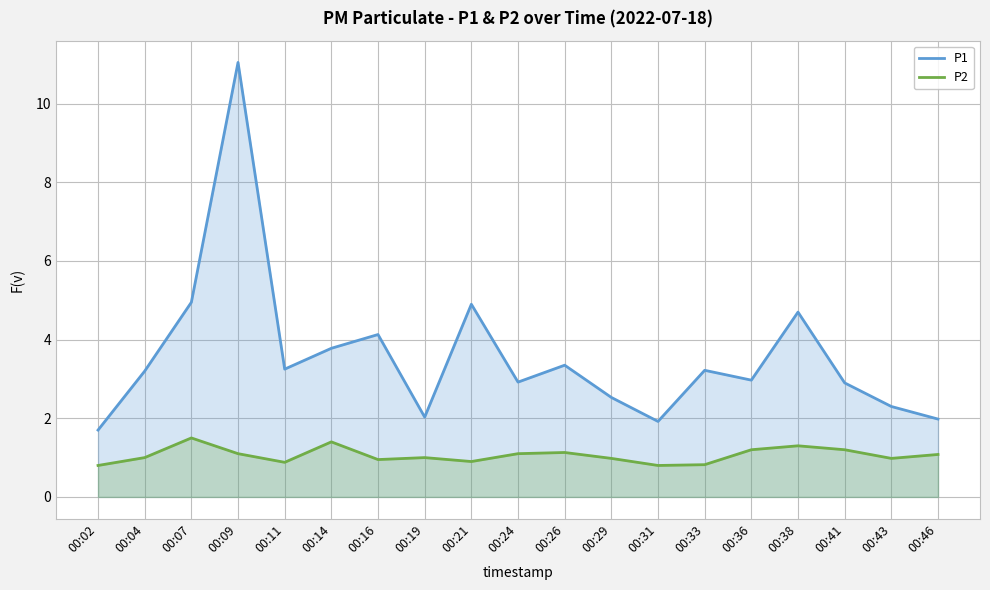

Which category has the lowest value in the P1 series?

00:02